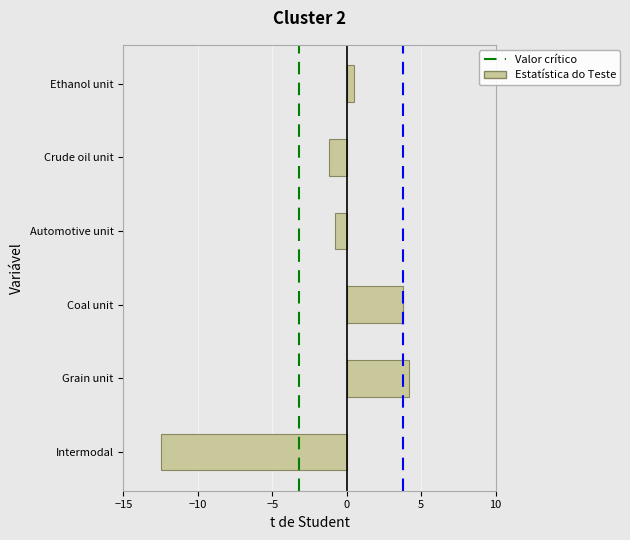

Reading top to bottom, list all the values displayed in this chart.

0.5	-1.2	-0.8	3.8	4.2	-12.5